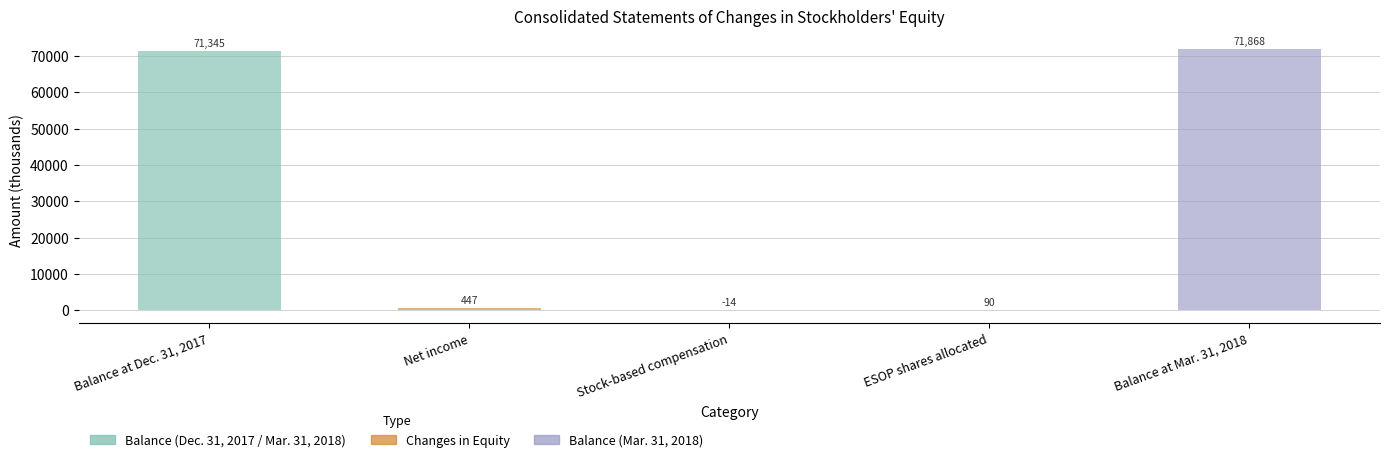

What is the average value?

28747